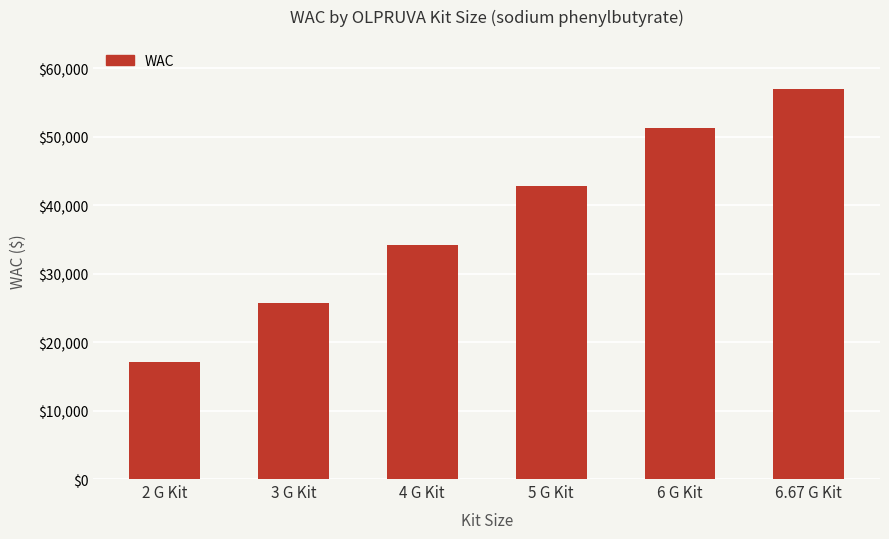

What is the sum of all values?

228028.5